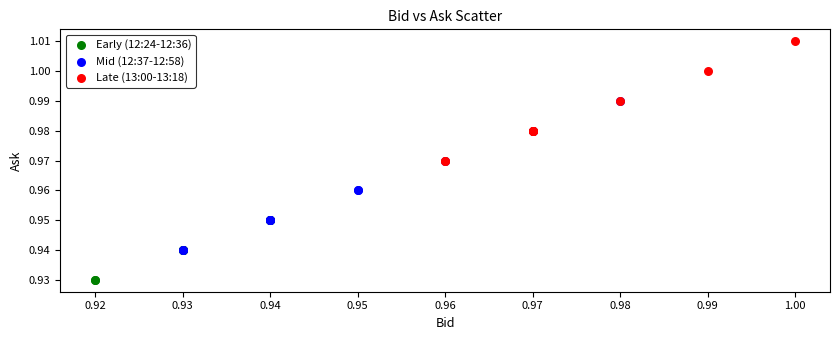

Which series reaches the maximum Y coordinate?

Late (13:00-13:18)